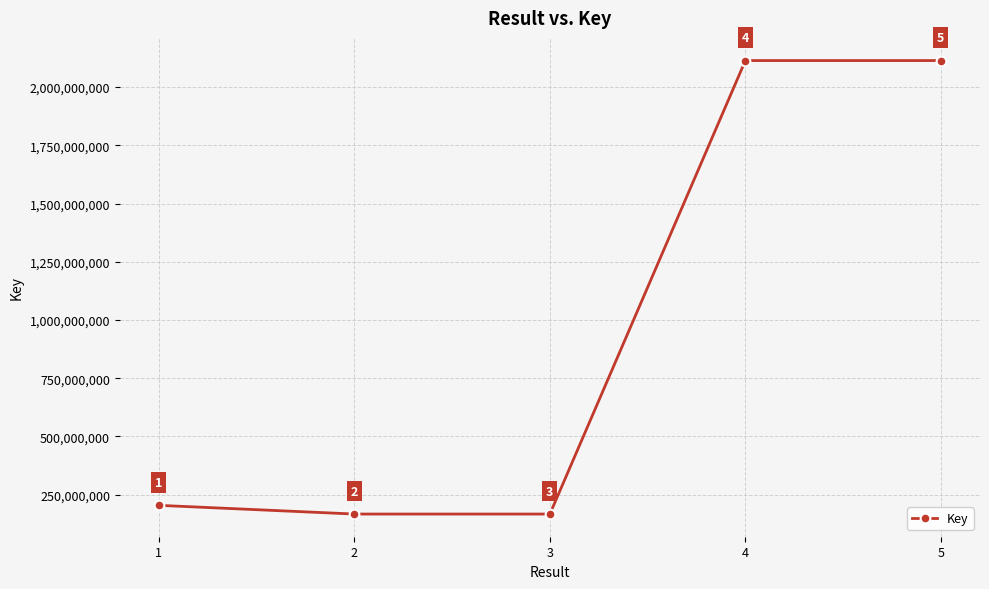

What value does the data have at 1, to the nearest 50?

204174500